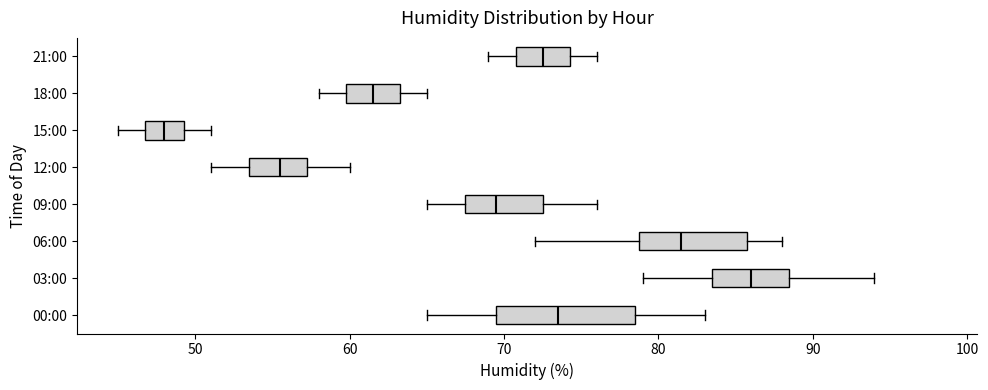

Comparing the boxes themselves (not the whiskers), which one is the widest?

00:00